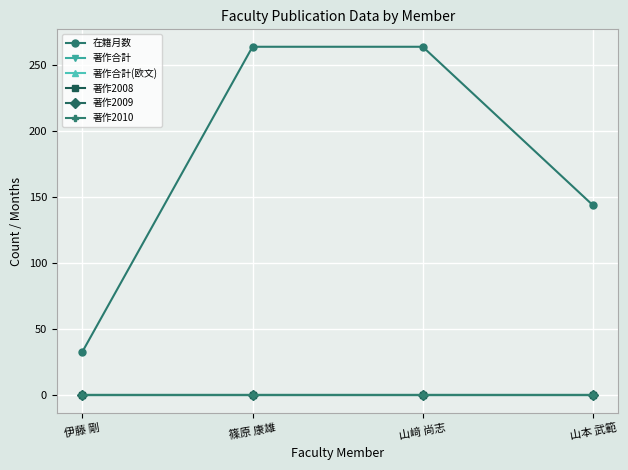

True or false: 著作2009 and 著作合計 cross at least once.

False